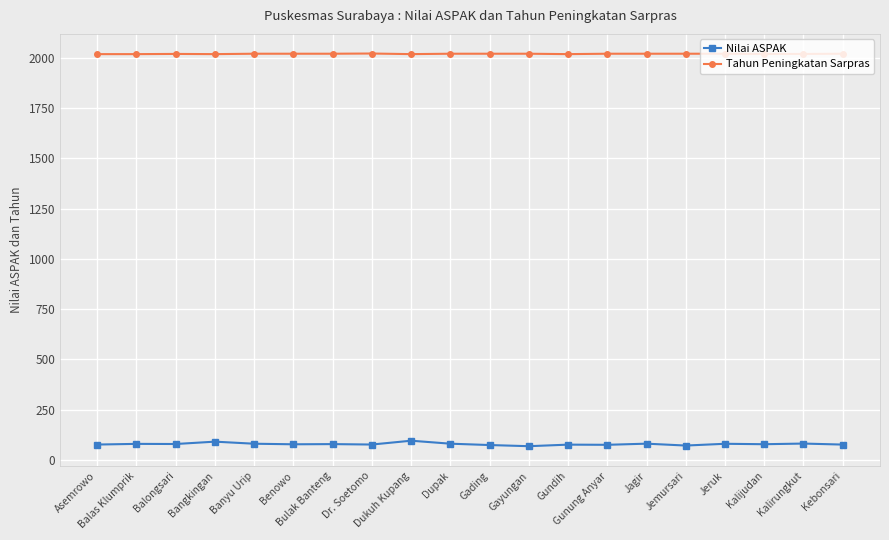

What is the label of the 2nd point from the right?

Kalirungkut